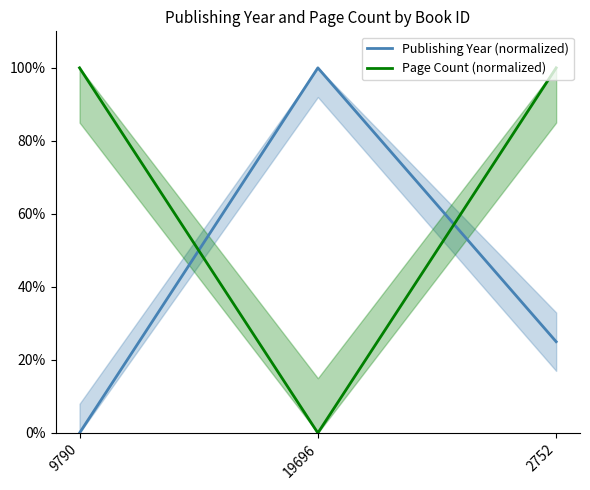

Rank the series by their maximum value, from highest to lowest.

Publishing Year (normalized), Page Count (normalized)